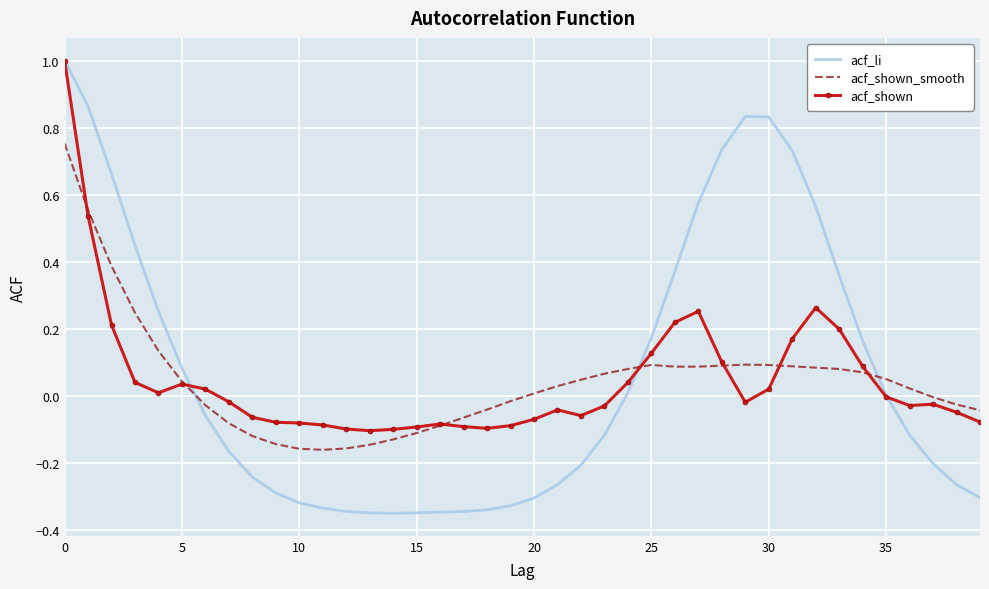

After their last crossing, which series has the higher values: acf_shown or acf_shown_smooth?

acf_shown_smooth